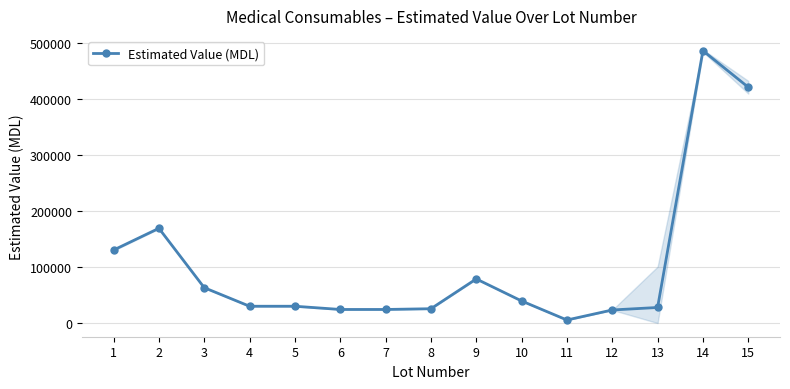

Does the chart have visible grid lines?

Yes